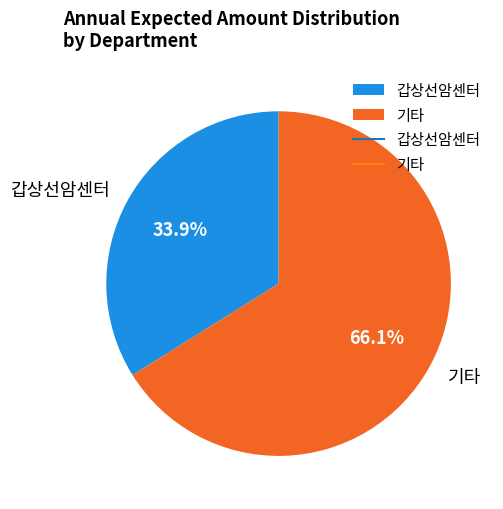

Approximately how many times larger is the value at 갑상선암센터 compared to 기타?

0.5